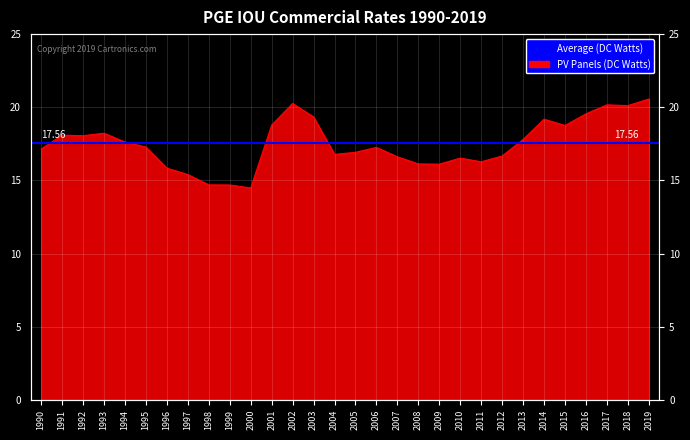

What is the difference between the maximum and second lowest values?

5.9